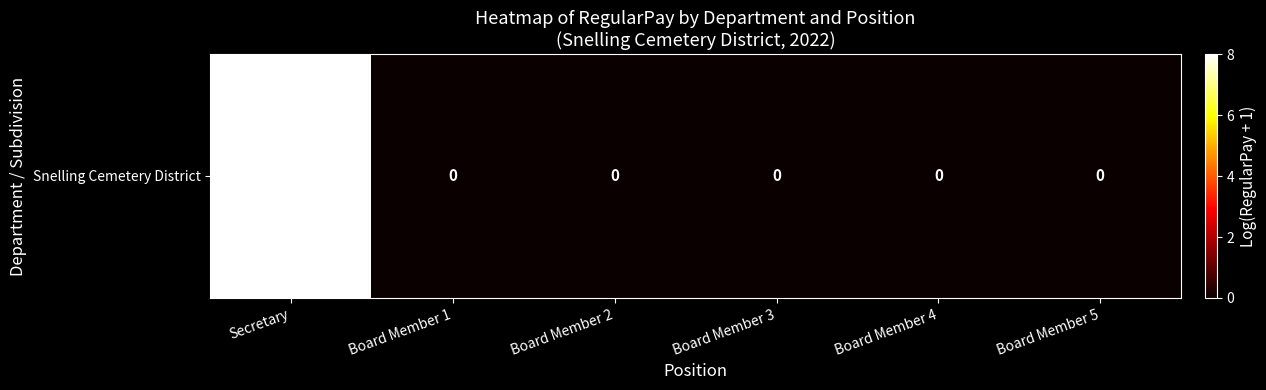

Reading left to right, transcribe all the data shown in this chart.

Secretary=8.0	Board Member 1=0.0	Board Member 2=0.0	Board Member 3=0.0	Board Member 4=0.0	Board Member 5=0.0